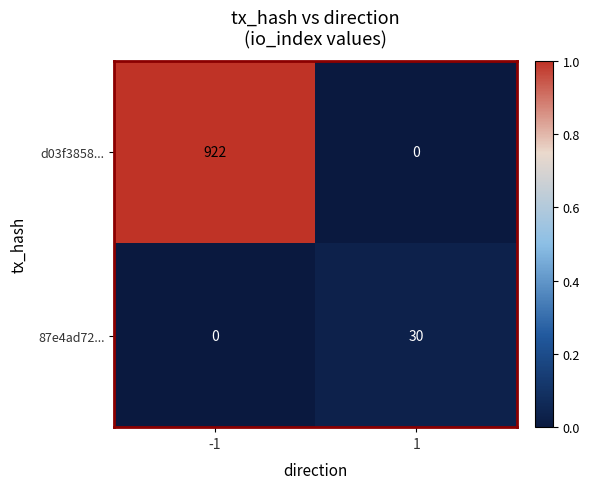

What is the sum of all d03f3858... values?

922